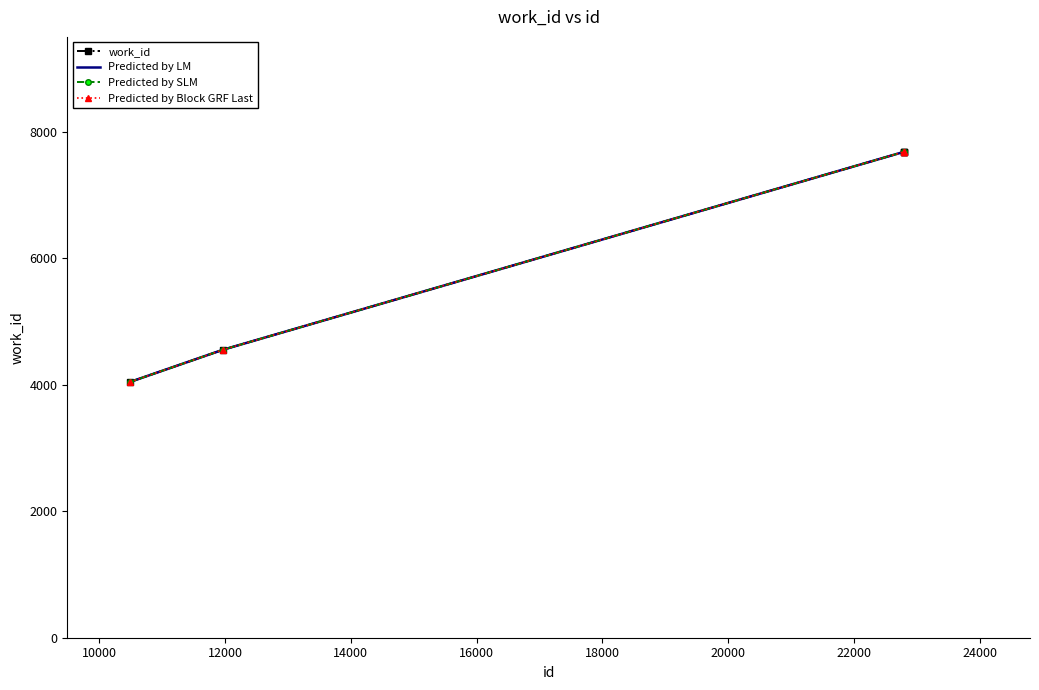

What is the difference between the maximum and minimum values in the Predicted by Block GRF Last series?

3637